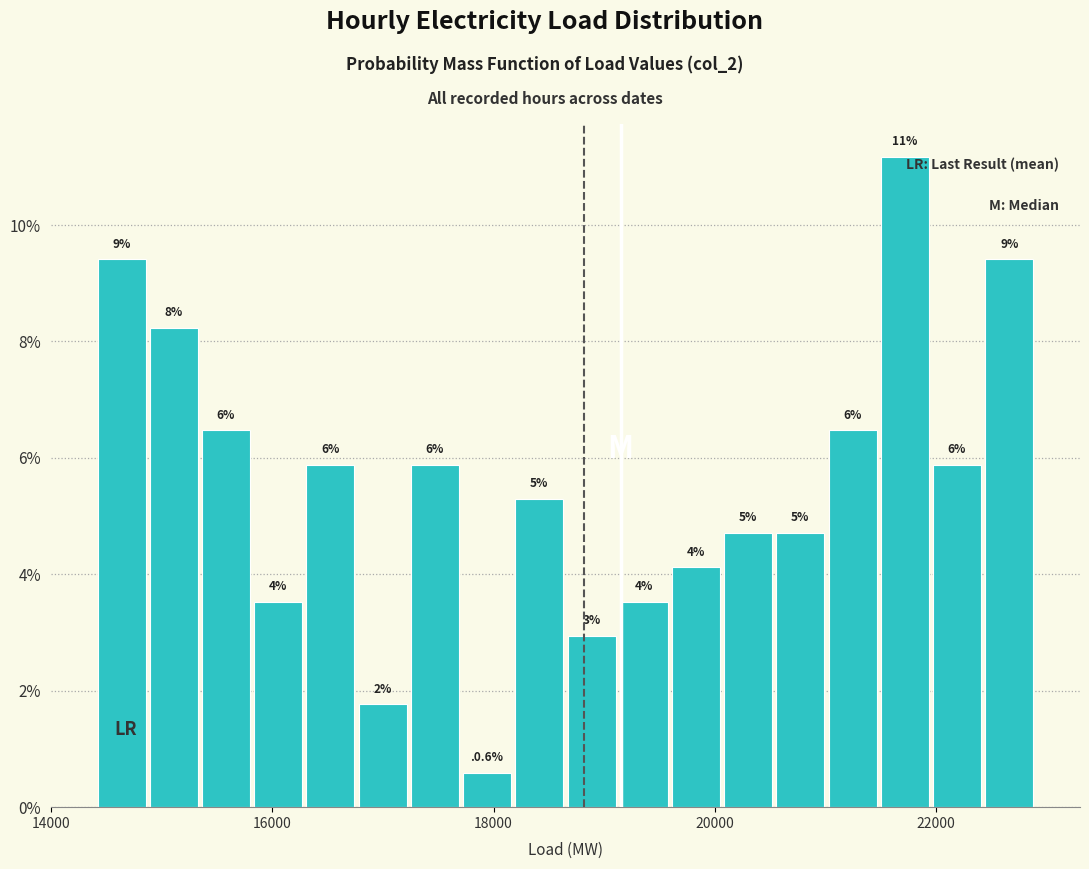

Around what value on the x-axis is the tallest bar? Give the approximate position of its centre, as read against the axis.

21800